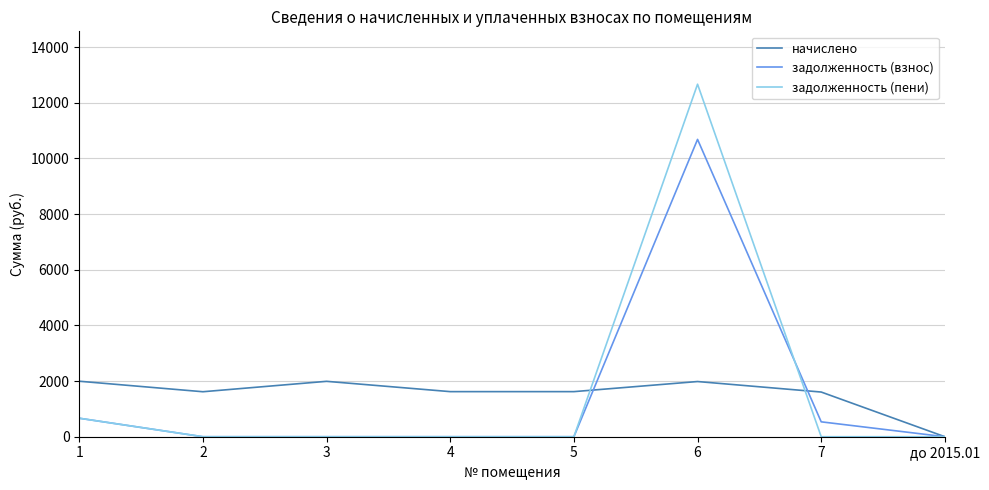

Does the chart display data point markers on the line(s)?

No